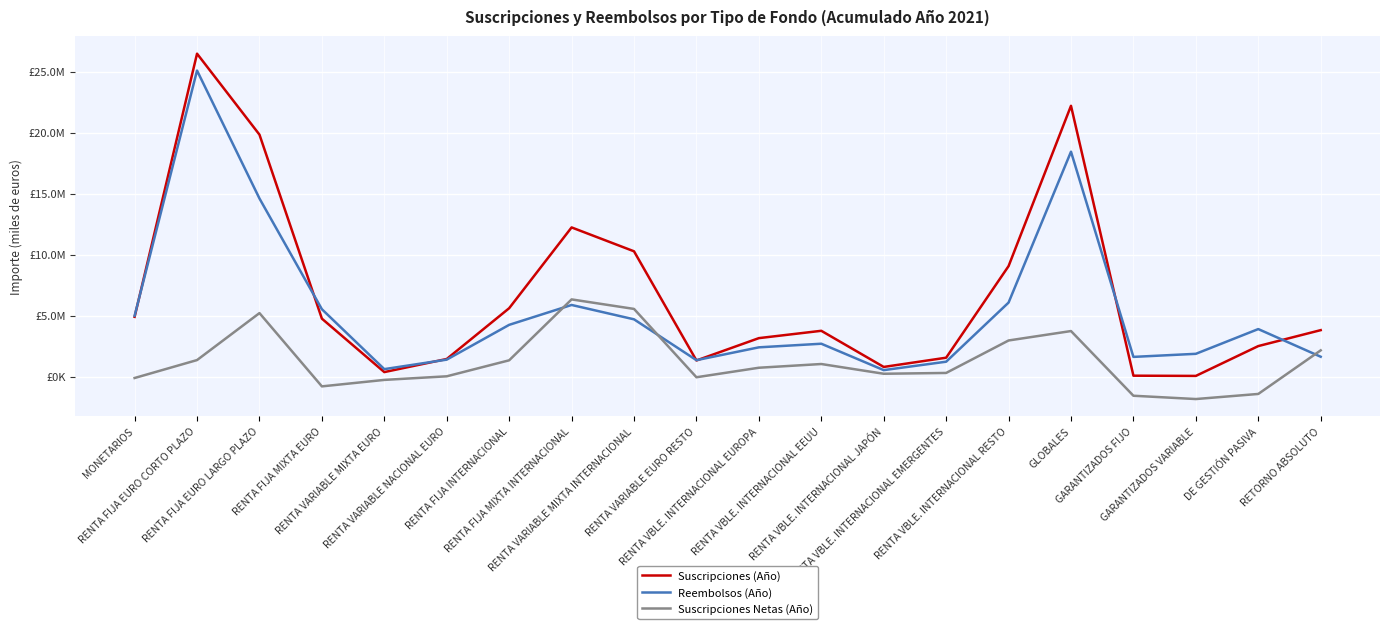

How many intersections are there between Reembolsos (Año) and Suscripciones (Año)?

7